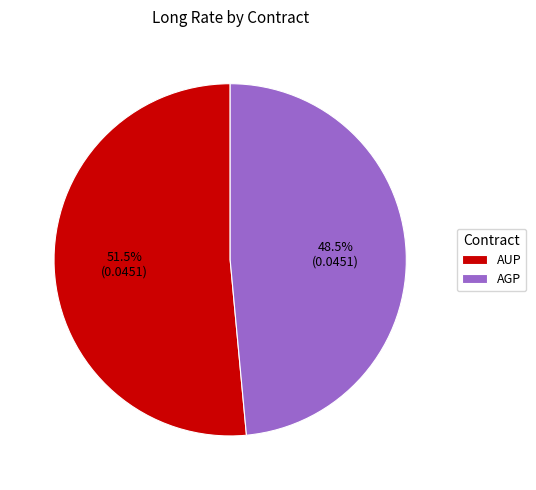

How many segments does this pie chart have?

2